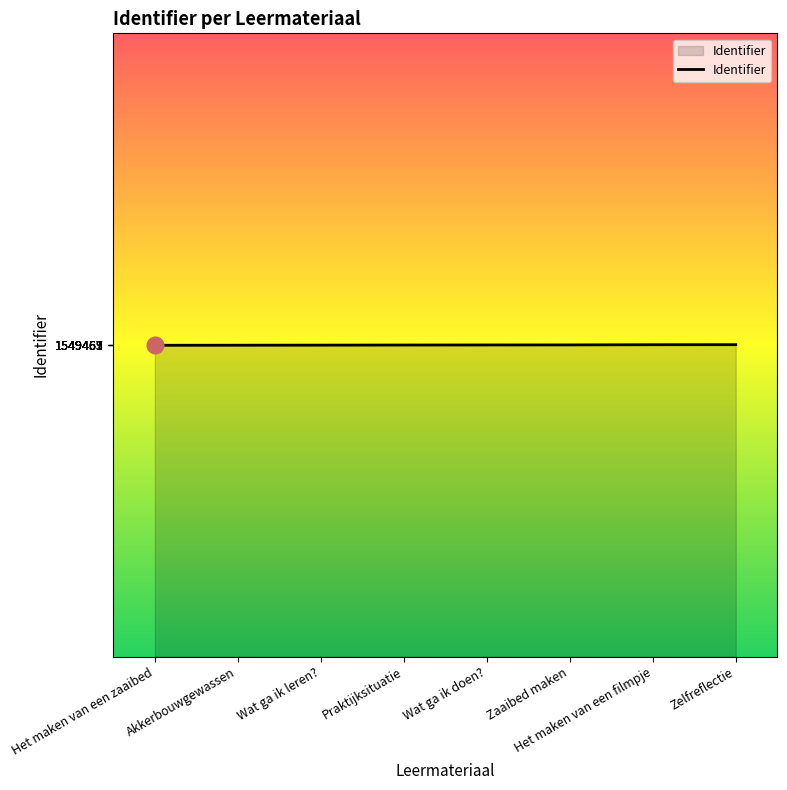

What is the maximum value shown in the chart?

1549467